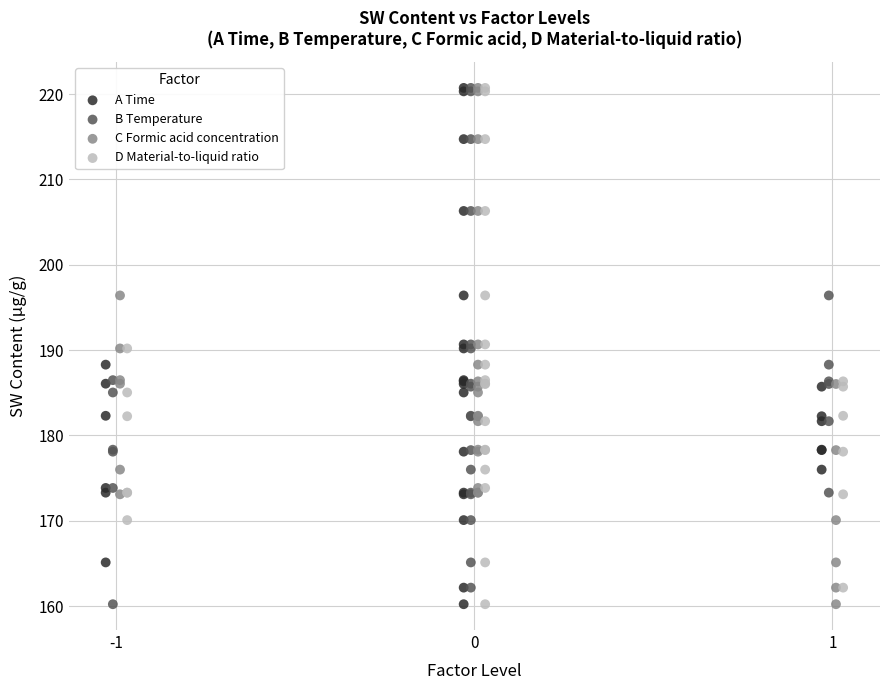

What are all the series names shown in the legend?

A Time, B Temperature, C Formic acid concentration, D Material-to-liquid ratio